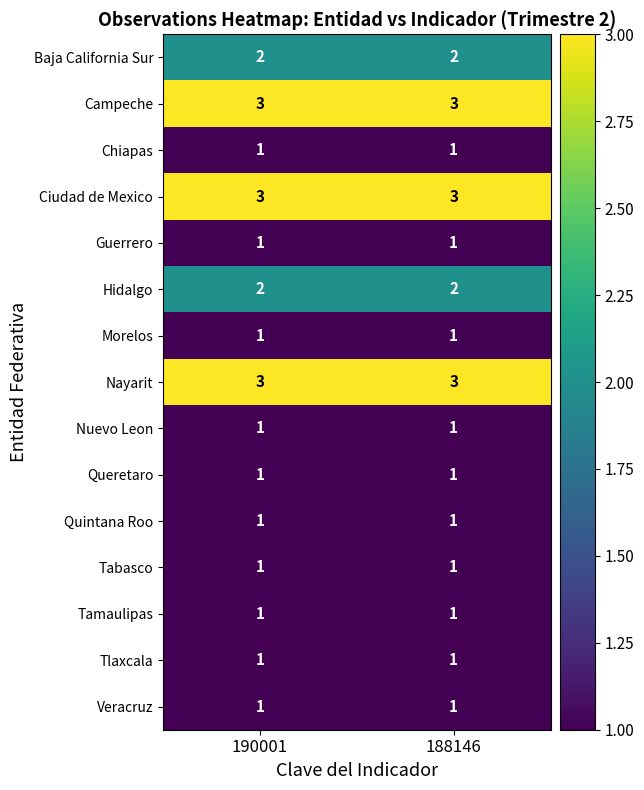

Reading left to right, what are all the values shown in this chart?

Baja California Sur: 190001=2	188146=2
Campeche: 190001=3	188146=3
Chiapas: 190001=1	188146=1
Ciudad de Mexico: 190001=3	188146=3
Guerrero: 190001=1	188146=1
Hidalgo: 190001=2	188146=2
Morelos: 190001=1	188146=1
Nayarit: 190001=3	188146=3
Nuevo Leon: 190001=1	188146=1
Queretaro: 190001=1	188146=1
Quintana Roo: 190001=1	188146=1
Tabasco: 190001=1	188146=1
Tamaulipas: 190001=1	188146=1
Tlaxcala: 190001=1	188146=1
Veracruz: 190001=1	188146=1